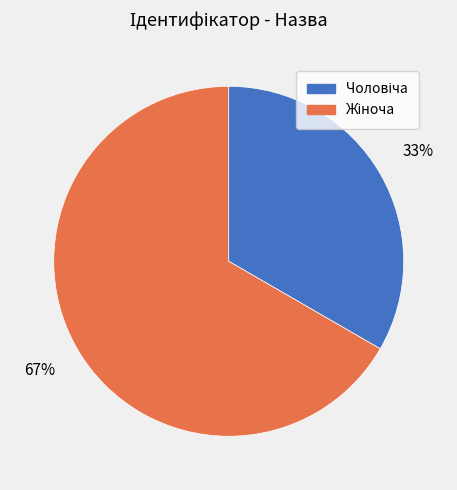

To the nearest percent, what is the average slice percentage?

50%